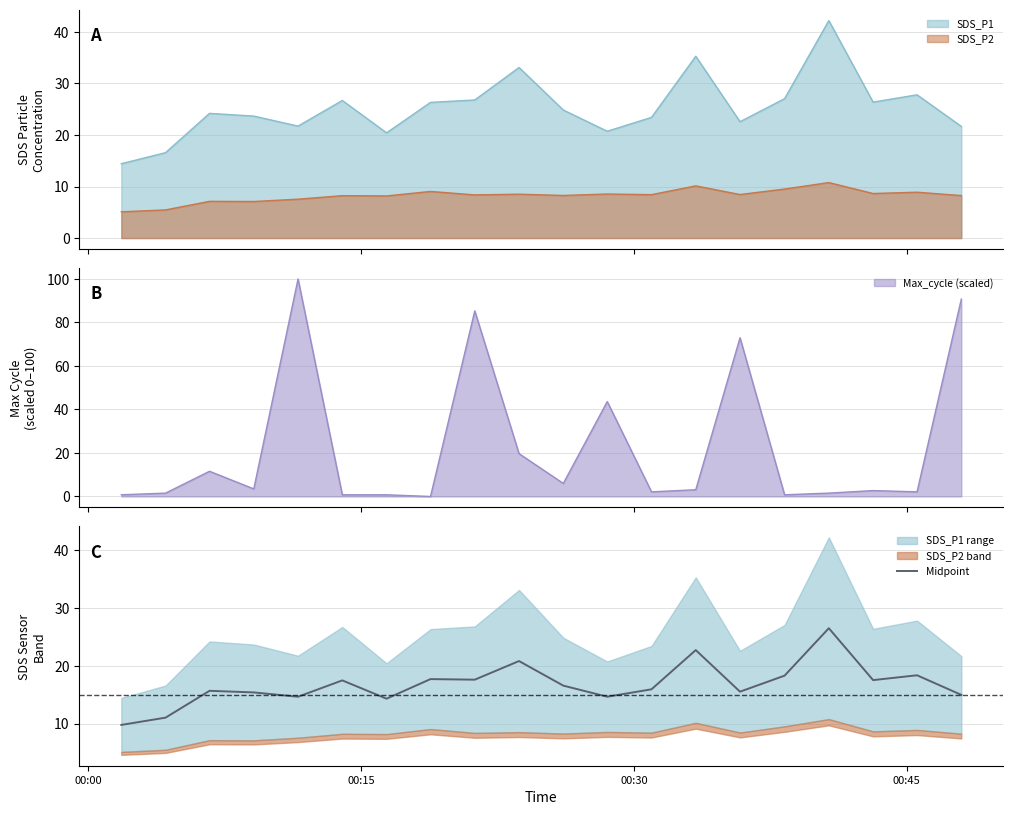

True or false: SDS_P2 and SDS_P1 cross at least once.

False